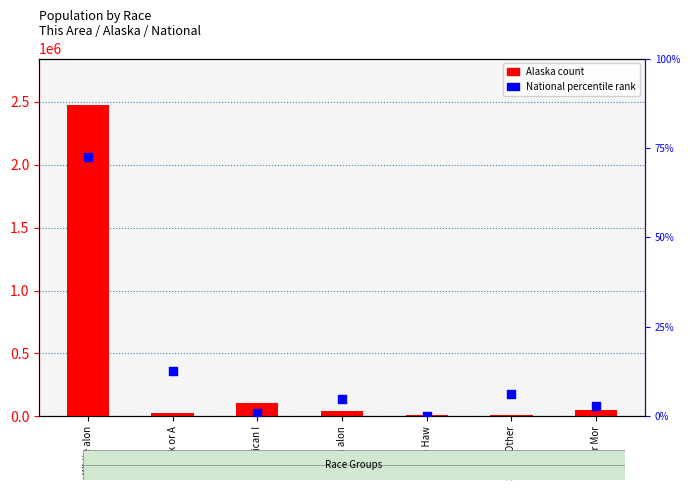

What is the total value across all series at Asian alon?

38139.8